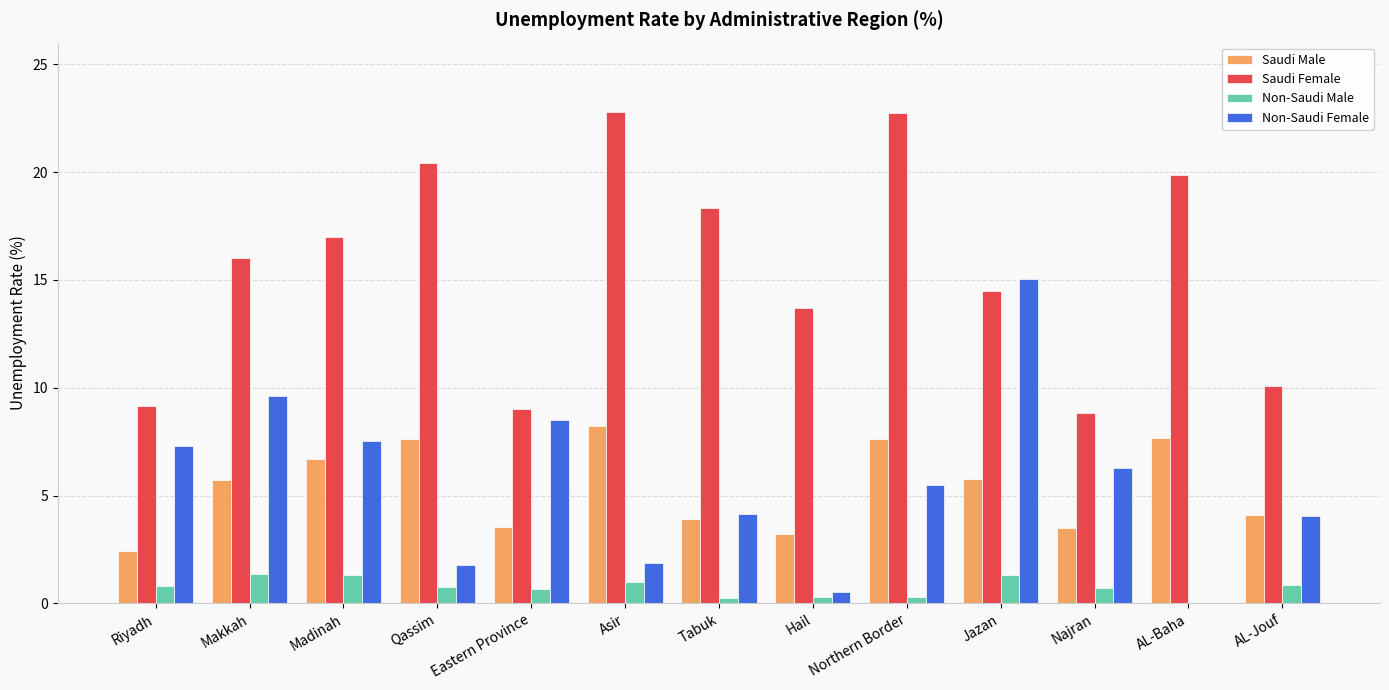

Does the chart contain stacked bars?

No